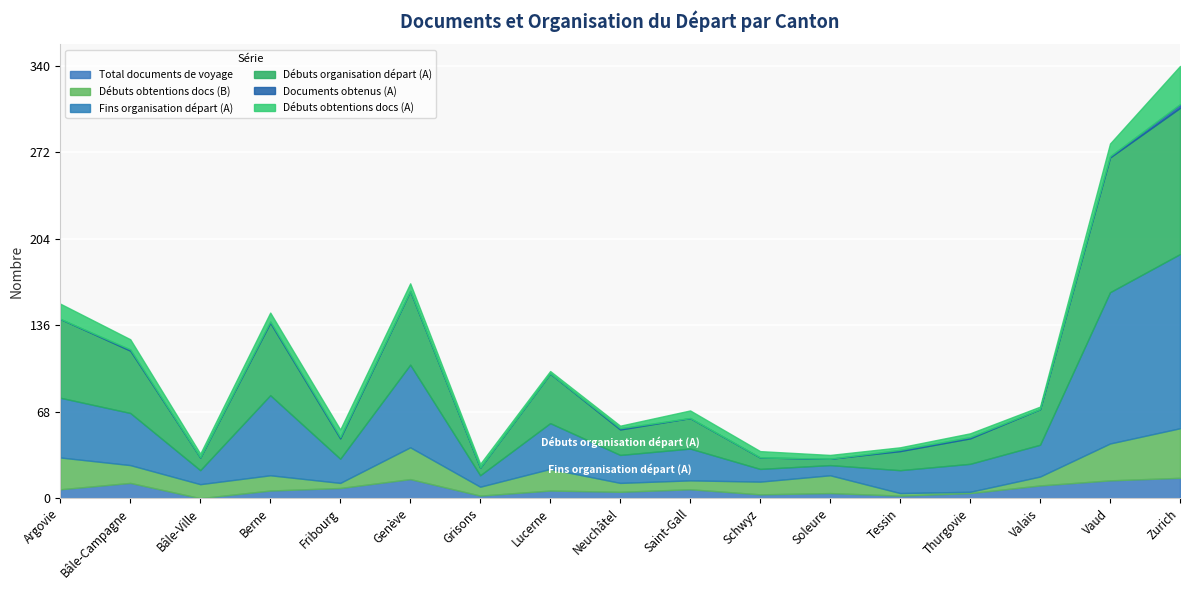

Which series ends up on top after the final intersection of Débuts obtentions docs (A) and Total documents de voyage?

Débuts obtentions docs (A)